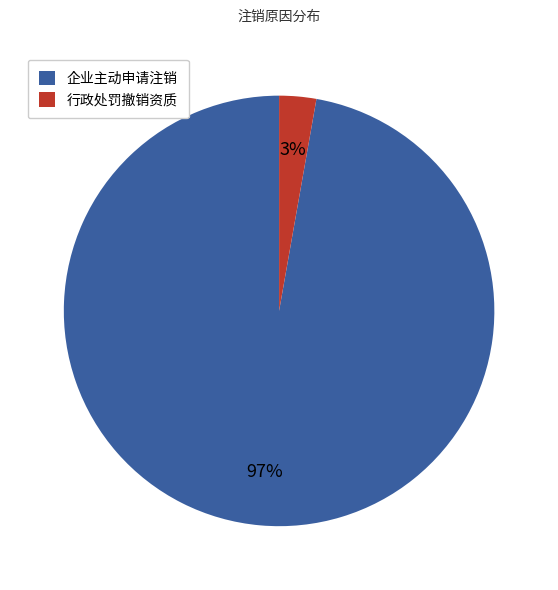

The 行政处罚撤销资质 slice represents 3% of the pie. True or false?

True